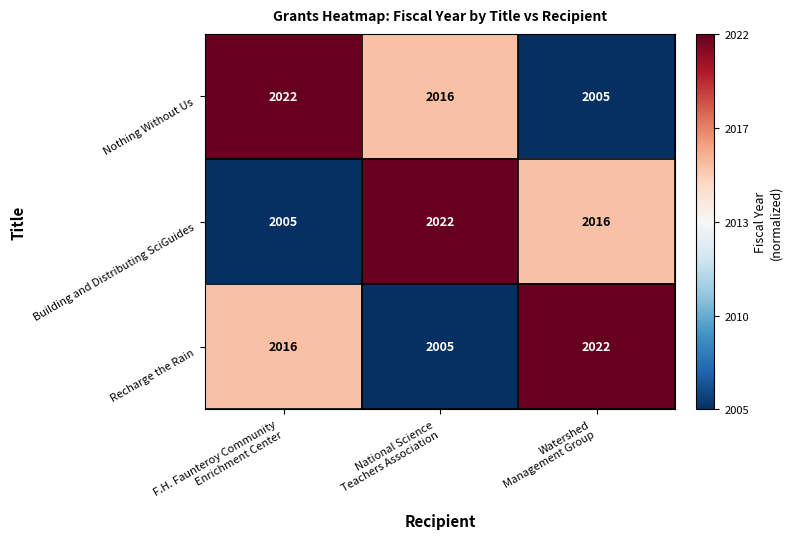

Rank the series at Watershed
Management Group from lowest to highest value.

Nothing Without Us, Building and Distributing SciGuides, Recharge the Rain